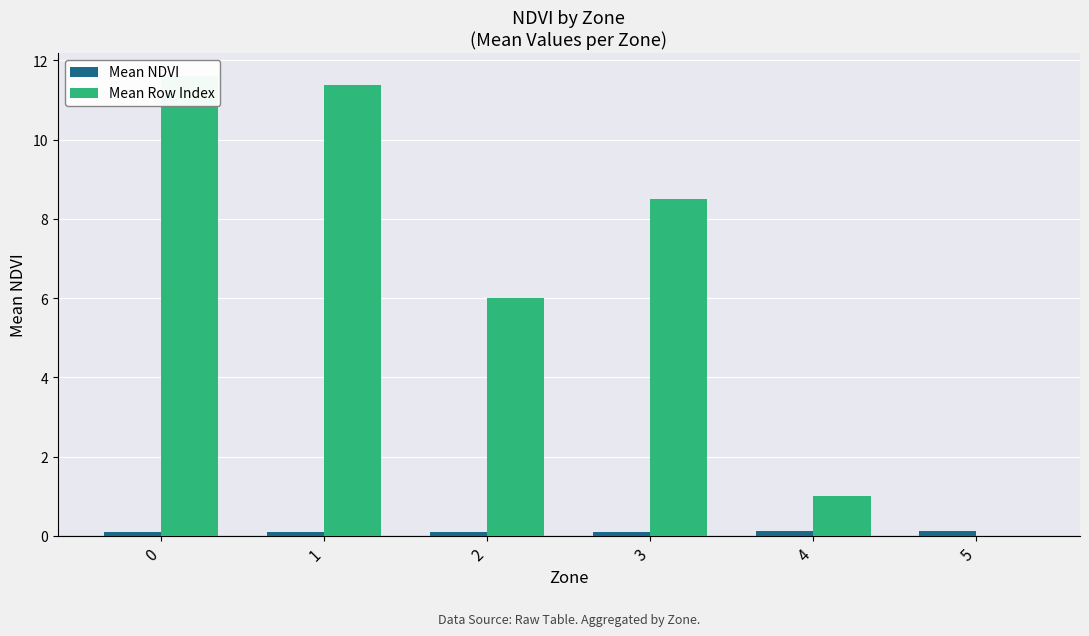

Count the Mean NDVI values in the range 0 to 1.

6